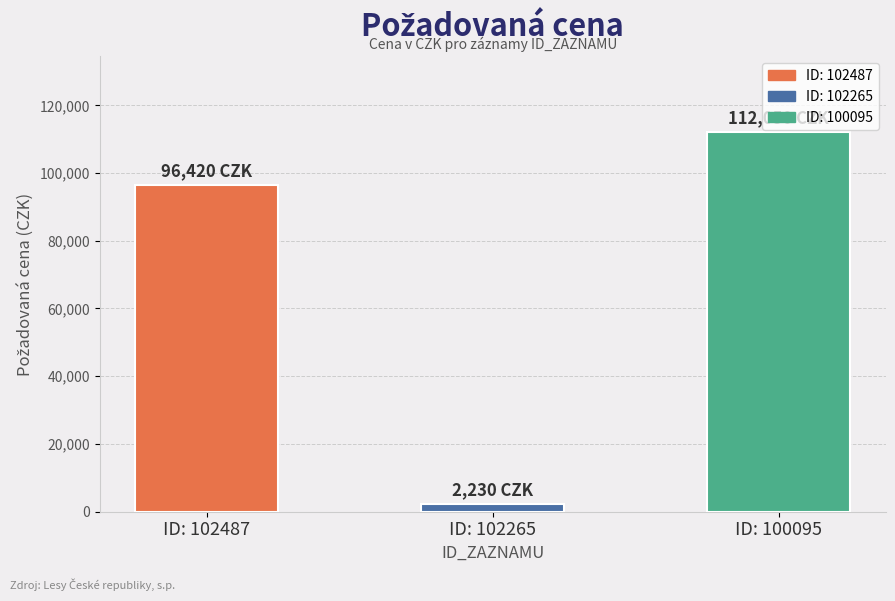

The chart shows a value of 2230 at ID: 102265. True or false?

True